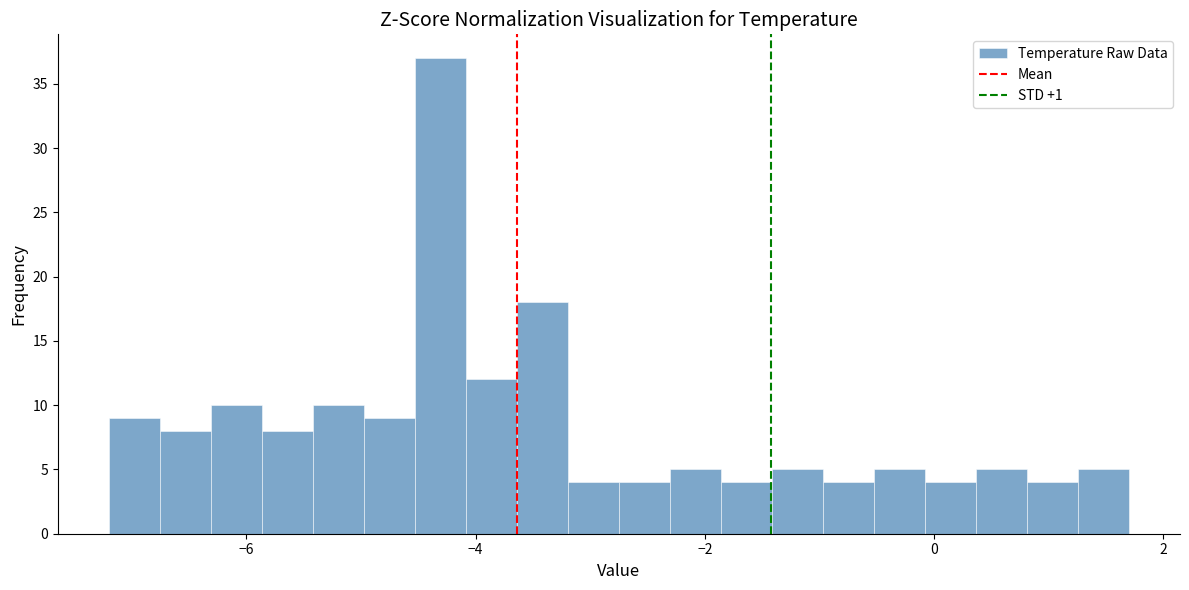

Around what value on the x-axis is the tallest bar? Give the approximate position of its centre, as read against the axis.

-4.4